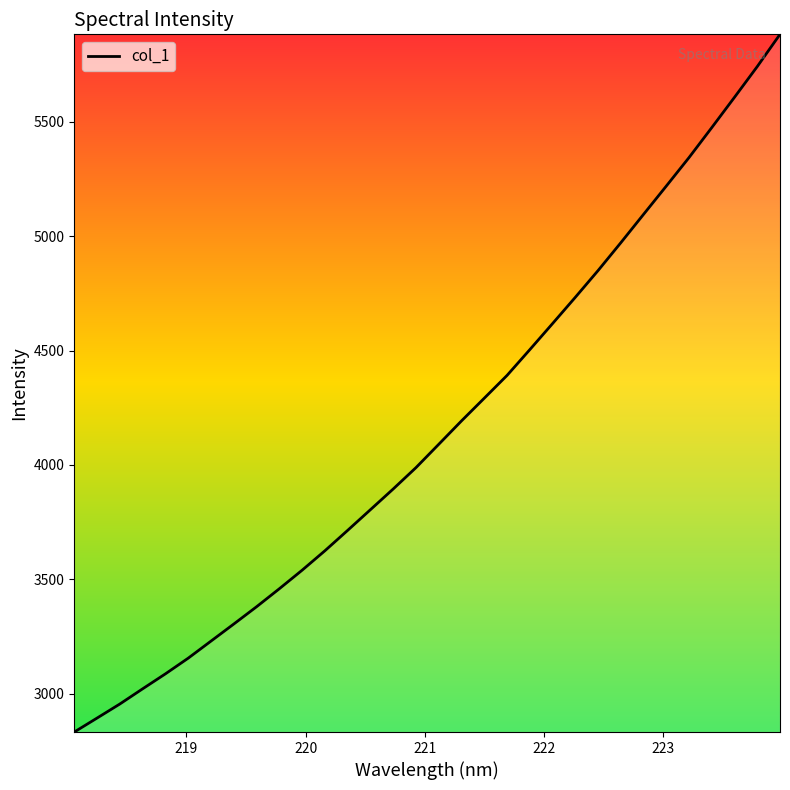

What is the sum of all values?

132893.0